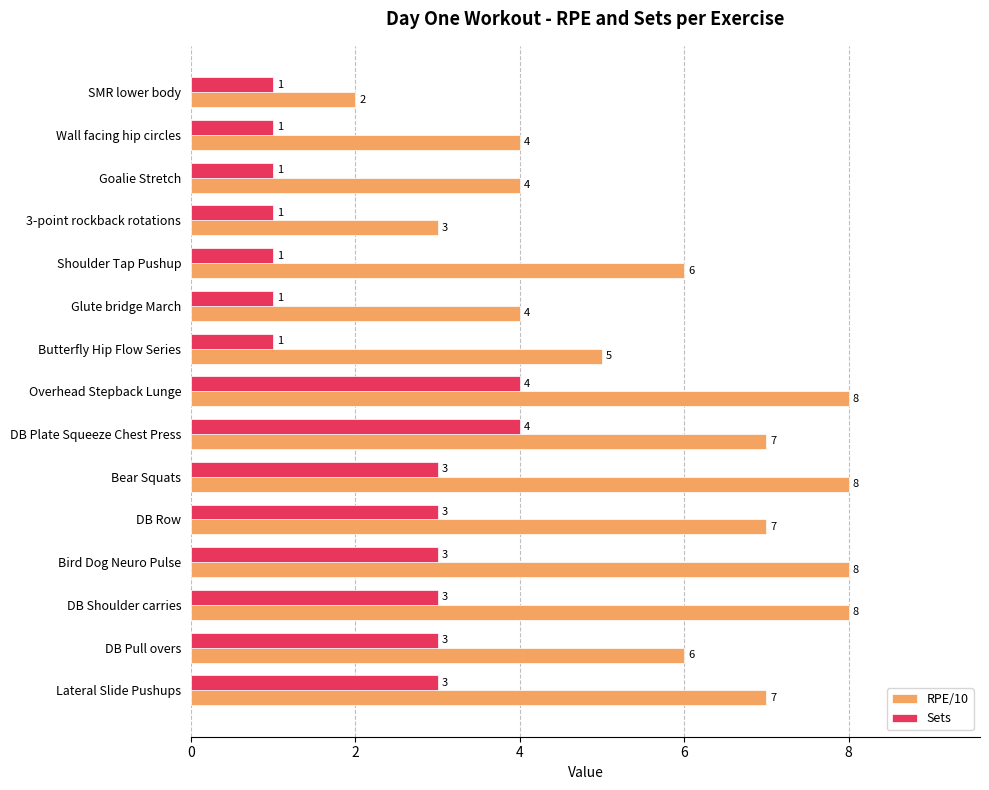

What is the maximum value for RPE/10?

8